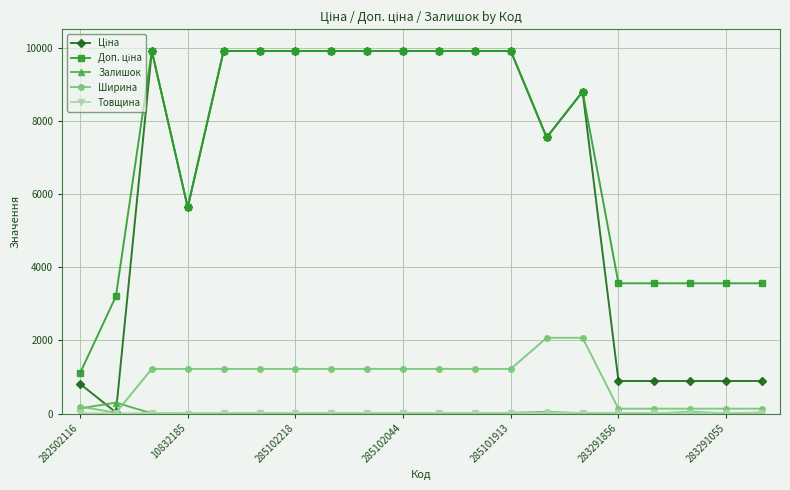

Does the chart display data point markers on the line(s)?

Yes